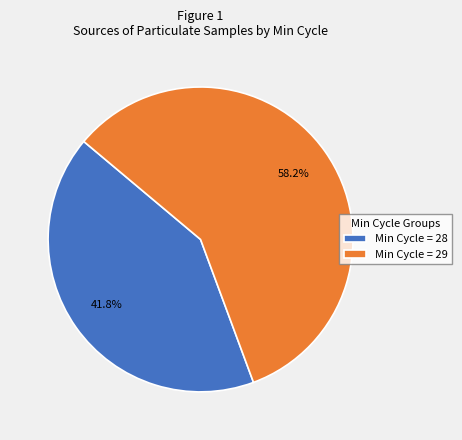

Approximately how many times larger is the value at Min Cycle = 29 compared to Min Cycle = 28?

1.4